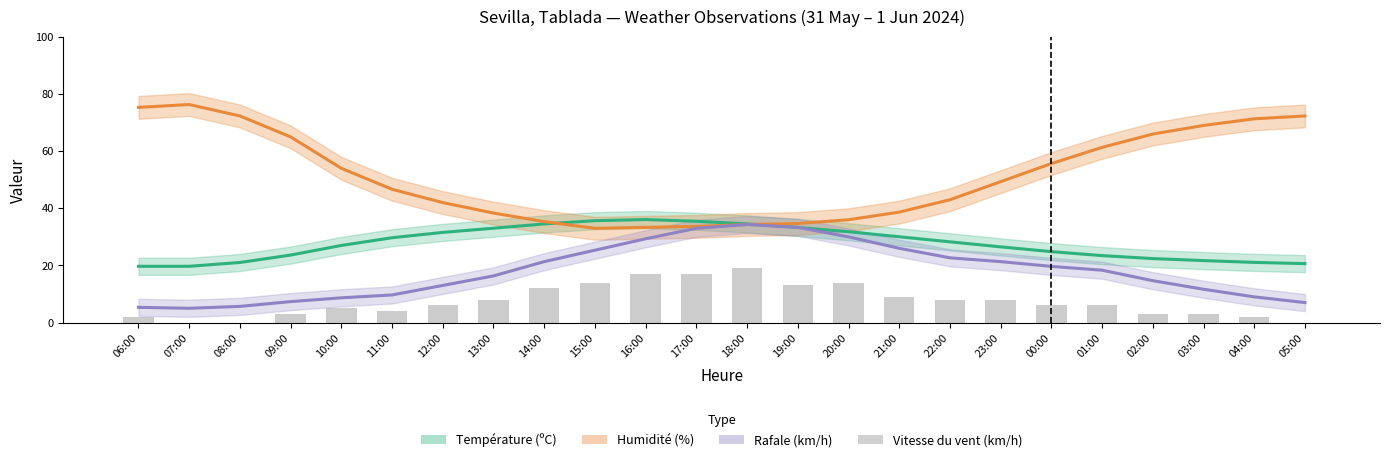

Is the value of Humidité (%) at 23:00 greater than the value of Température (ºC) at 04:00?

Yes